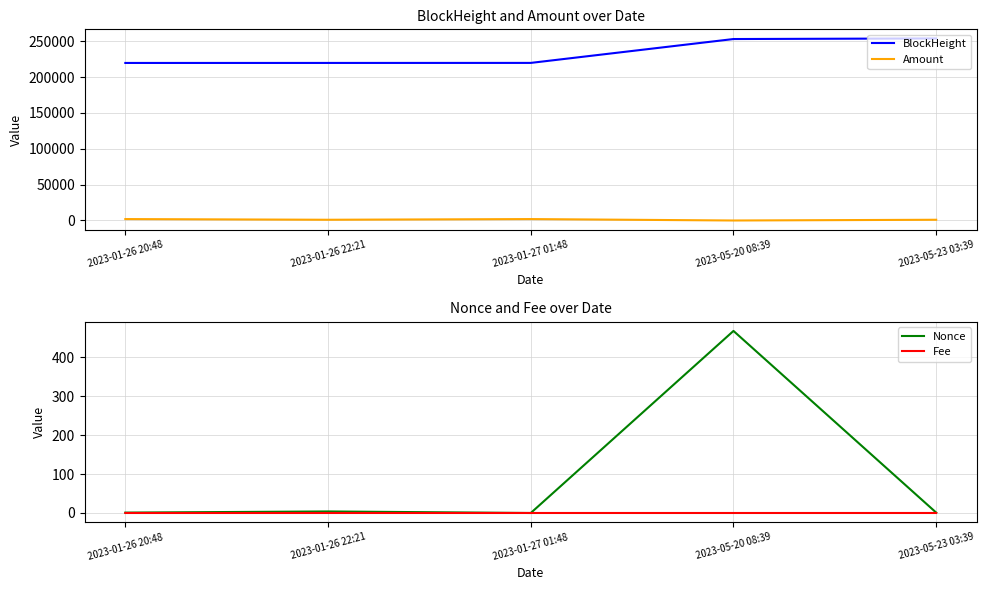

Reading left to right, transcribe all the data shown in this chart.

BlockHeight: 219749.0	219772.0	219811.0	253109.0	253942.0
Amount: 1985.0	1032.7	1985.0	0.0	1031.7
Nonce: 1.0	4.0	0.0	467.0	1.0
Fee: 0.0	0.0	0.0	0.0	0.0